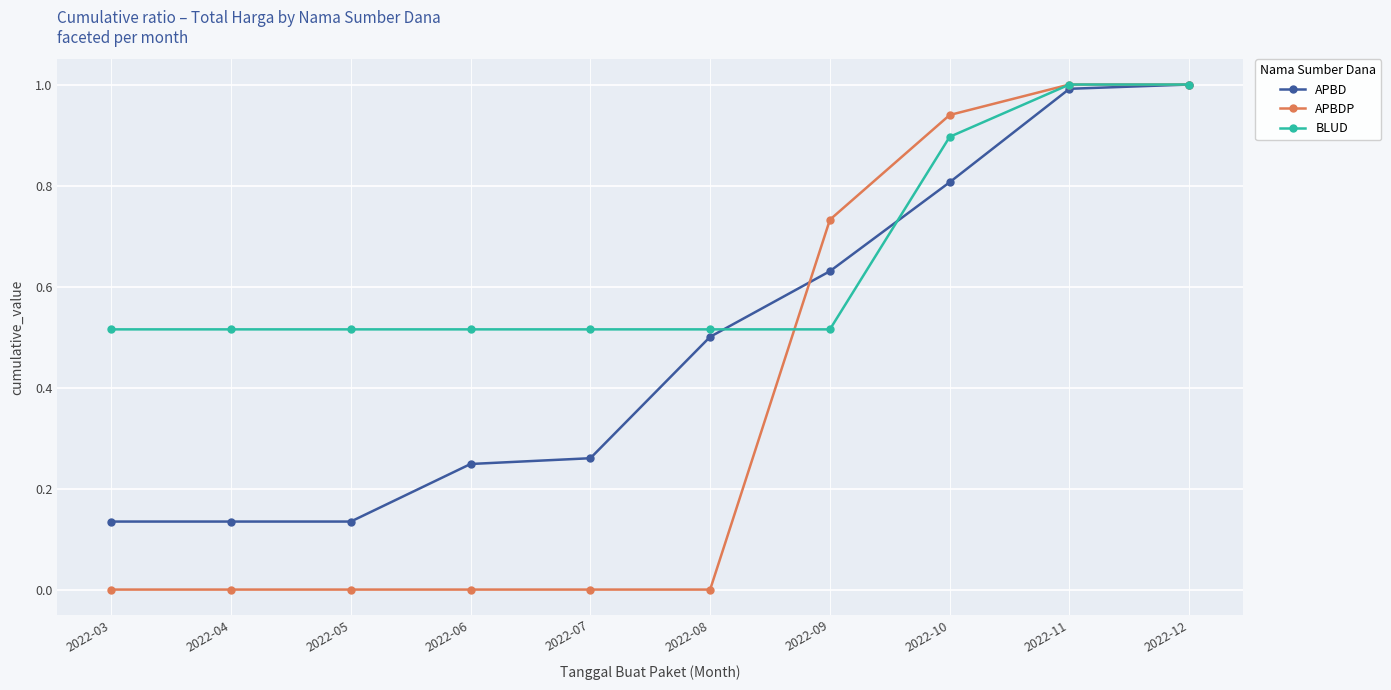

What is the greatest value displayed?

1.0